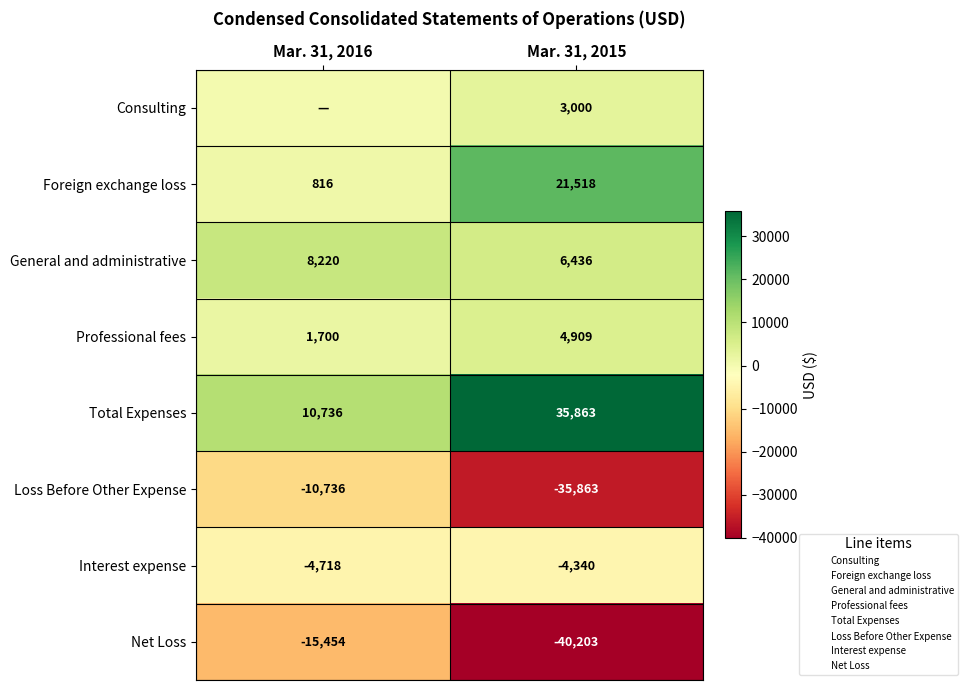

What is the sum of the Professional fees values at Mar. 31, 2015 and Mar. 31, 2016?

6609